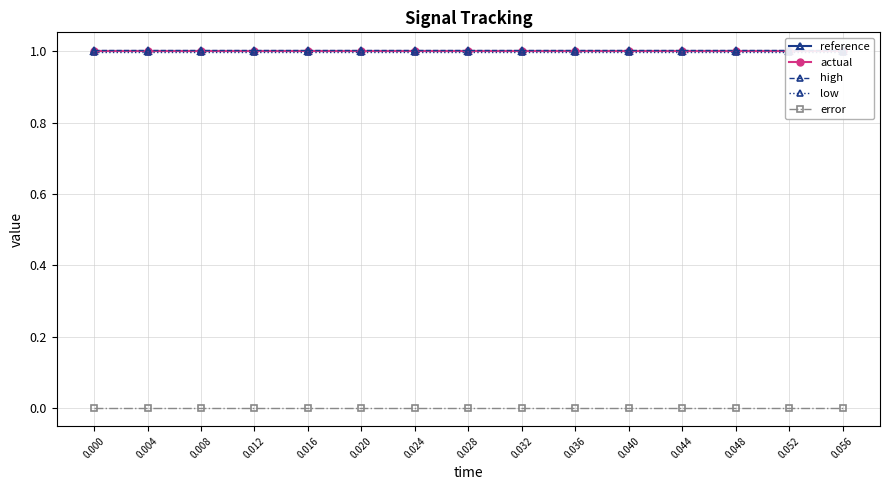

What is the value of the low point at the 15th from the left?

1.0